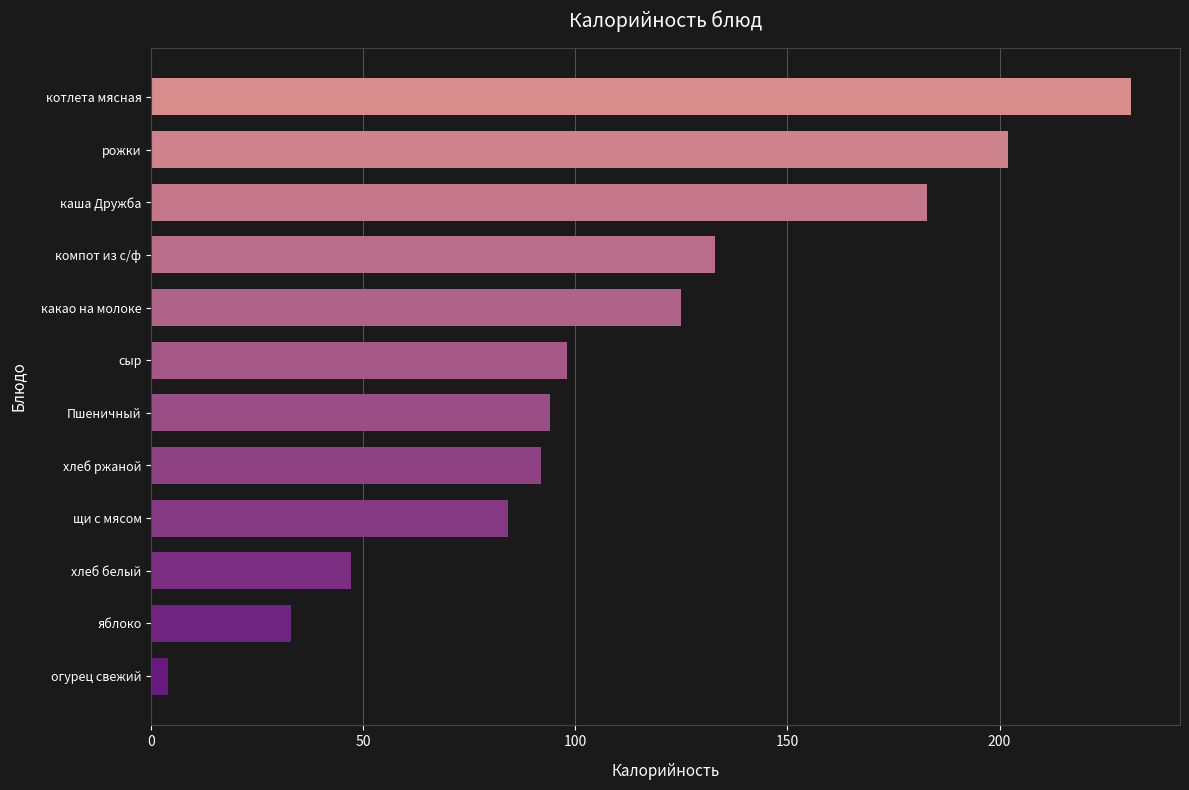

Where is the data nearest to the value 117?

какао на молоке